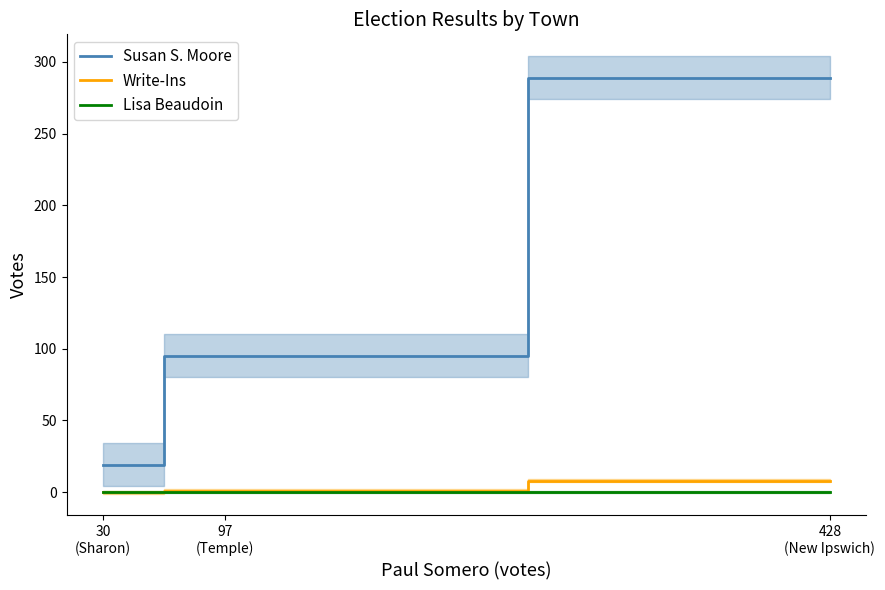

At how many categories does at least one series exceed 1?

3